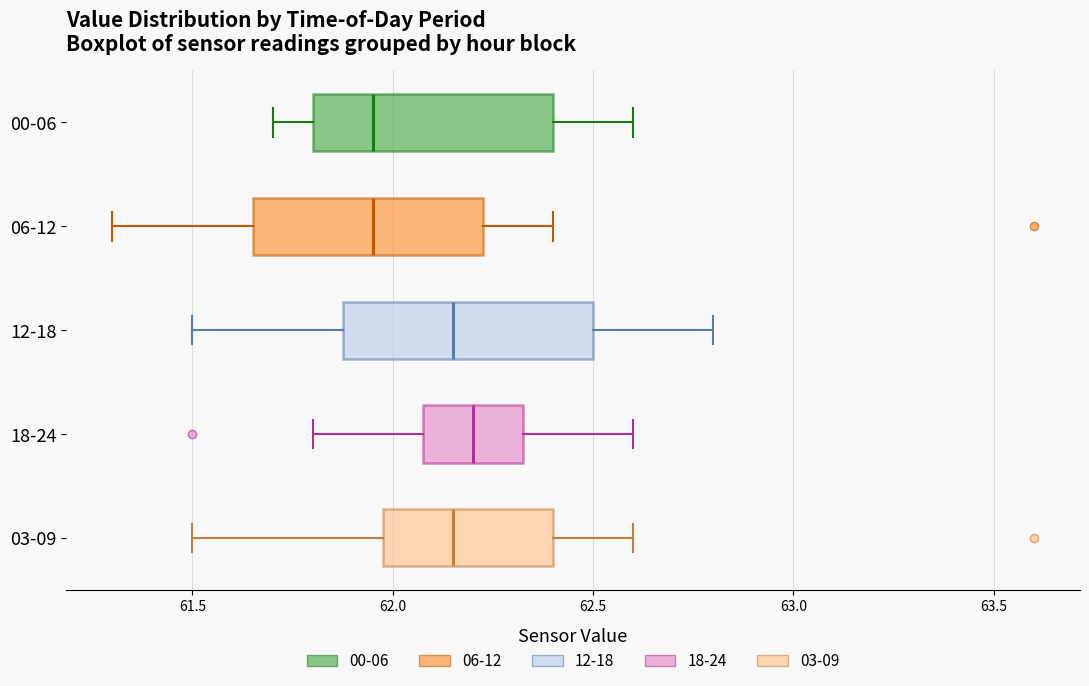

Where does the left whisker of the box for 18-24 end on the x-axis? The values are not printed on the chart, so give them approximately, as read against the axis.

61.80